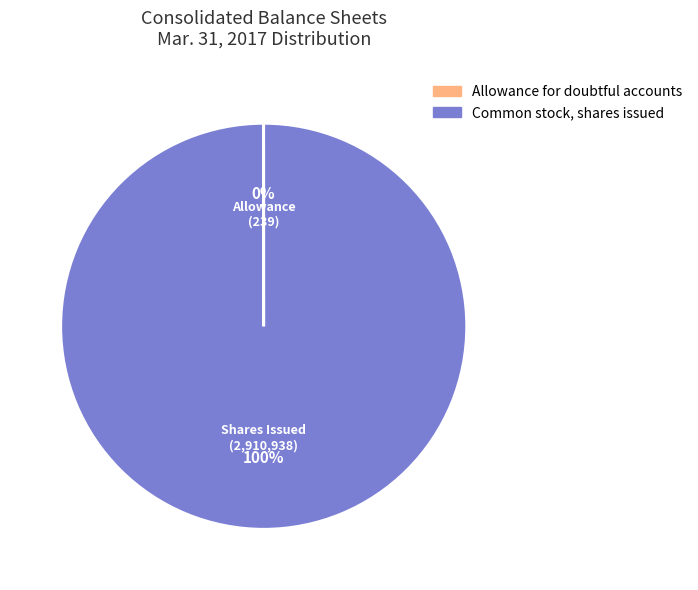

To the nearest percent, what percentage of the pie is Common stock, shares issued?

100%